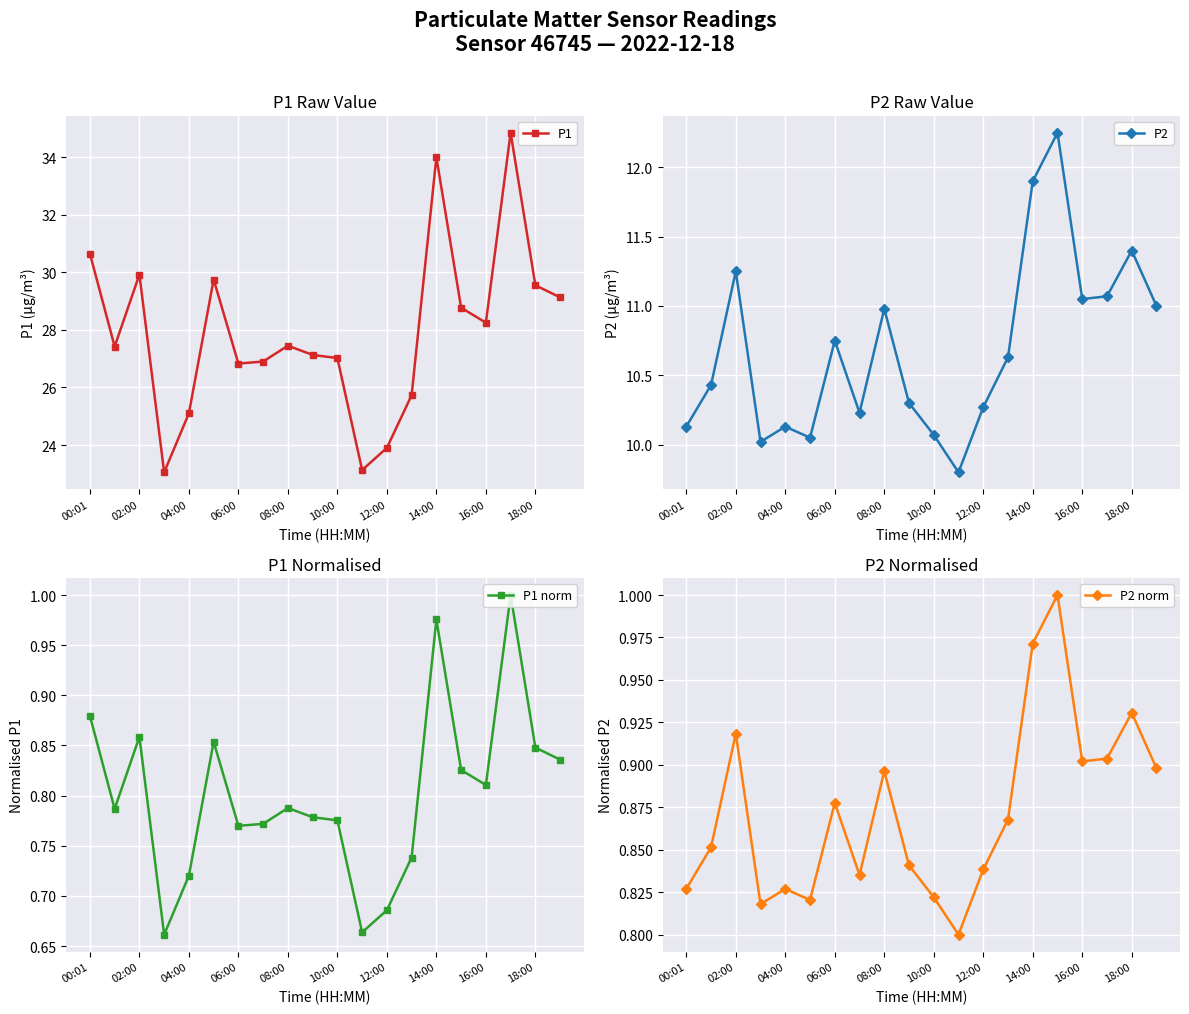

How many categories are shown in the chart?

20